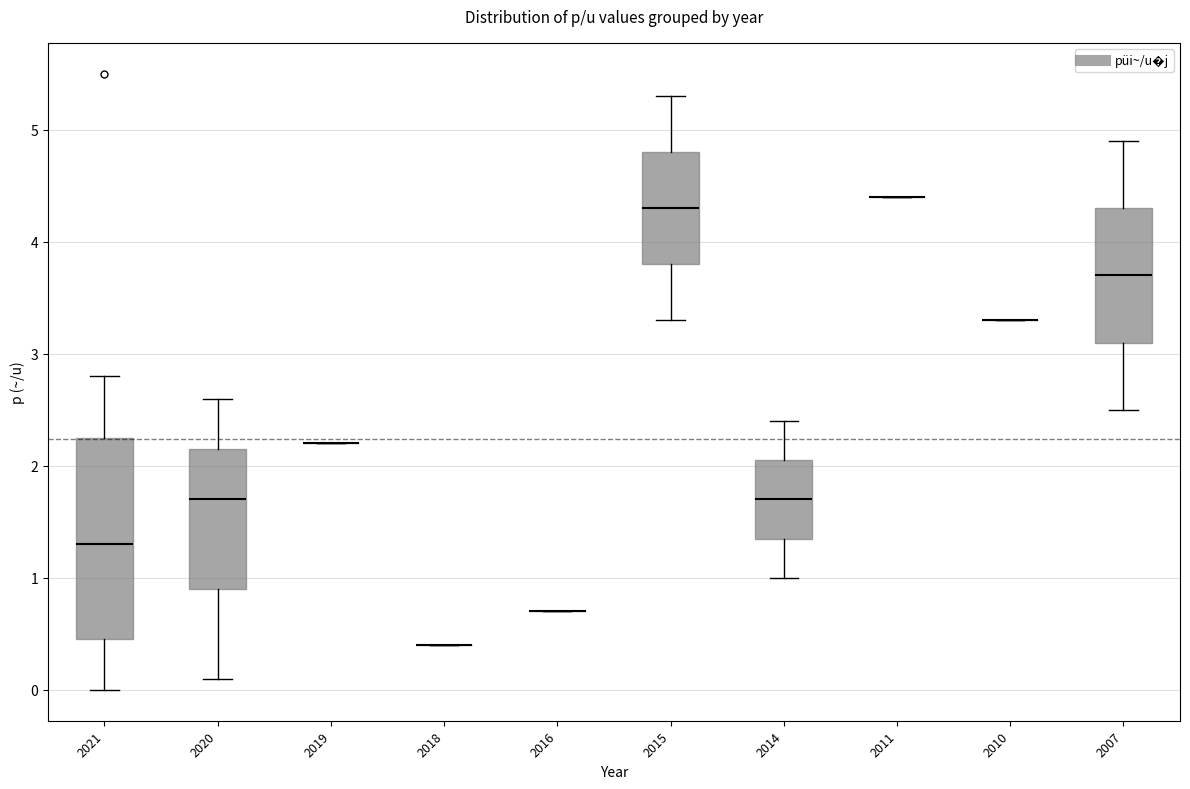

Comparing the boxes themselves (not the whiskers), which one is the tallest?

2021